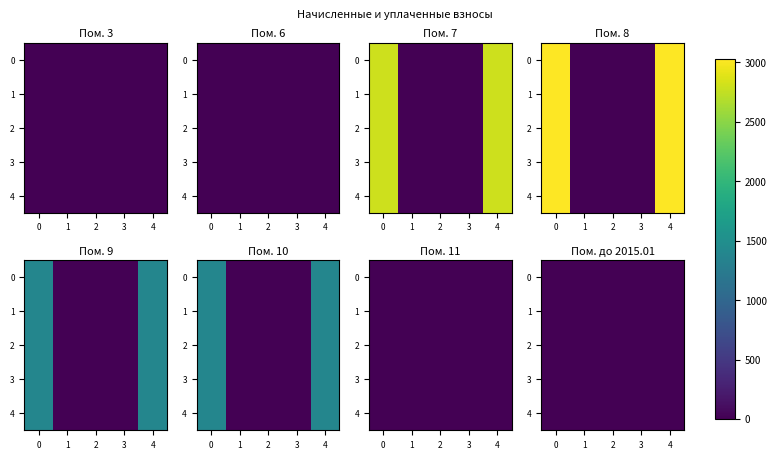

Count the number of categories in the chart.

5